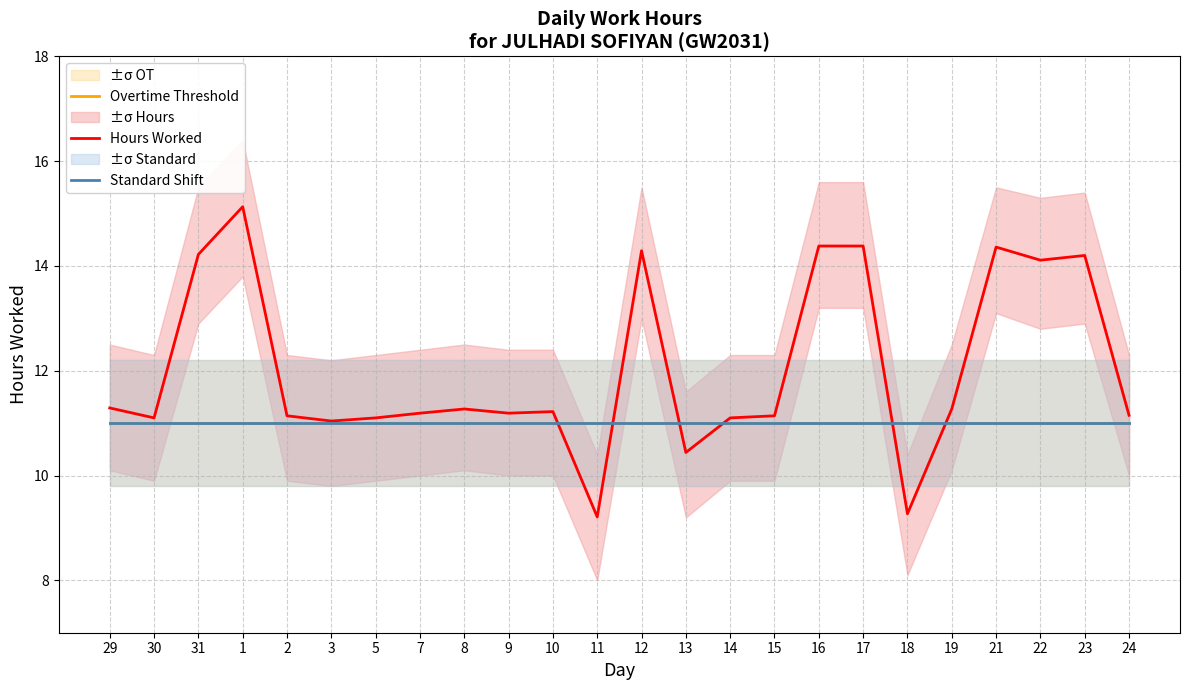

How many values in the Hours Worked series are below 11?

3